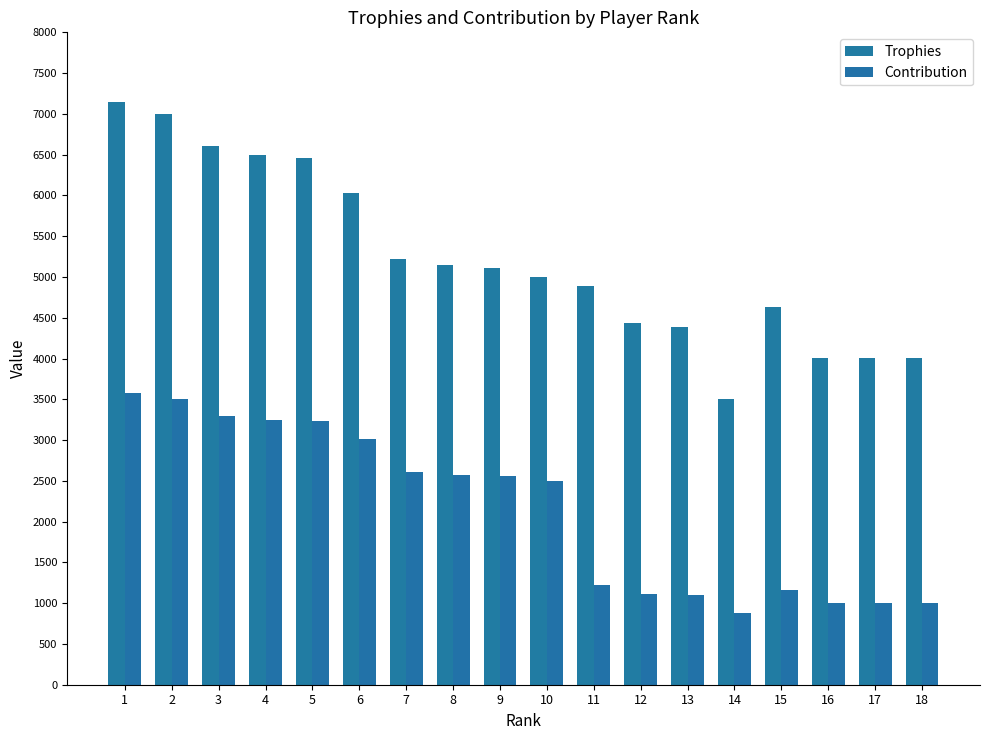

Count the number of categories in the chart.

18